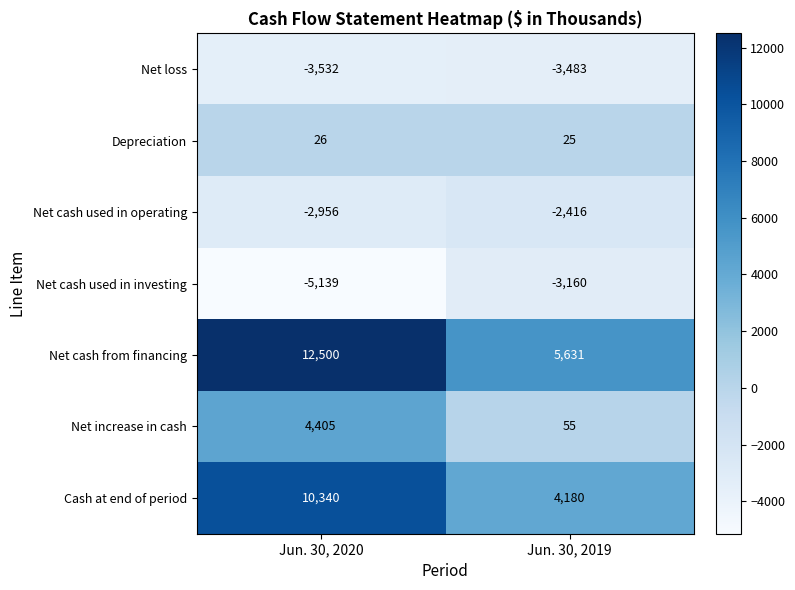

What is the difference between the Net increase in cash values at Jun. 30, 2019 and Jun. 30, 2020?

4350